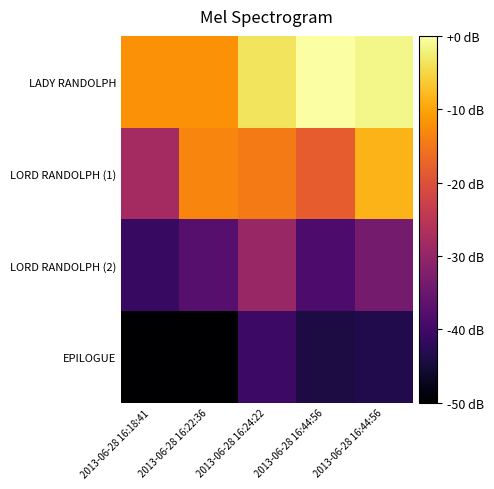

List the series in order of their peak value, lowest first.

EPILOGUE, LORD RANDOLPH (2), LORD RANDOLPH (1), LADY RANDOLPH